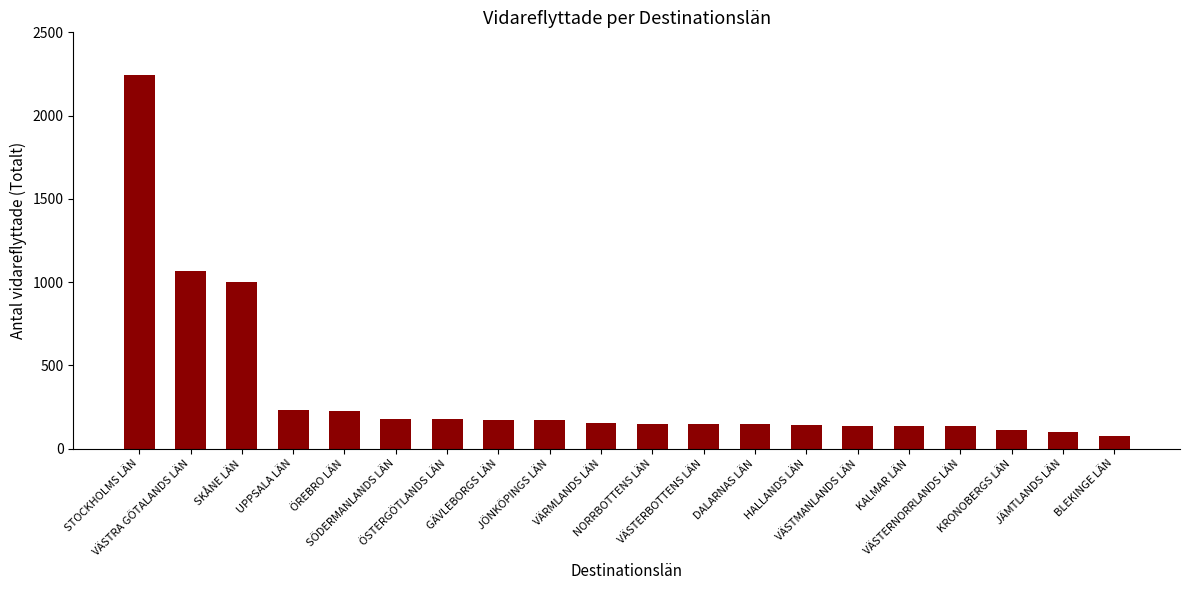

How many categories are shown in the chart?

20